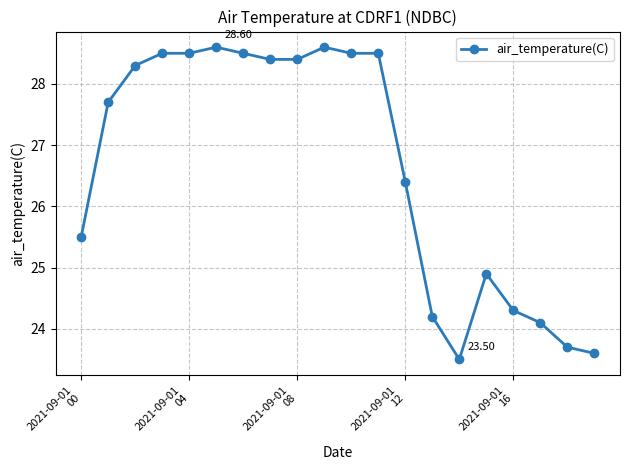

Reading left to right, what are all the values shown in this chart?

25.5	27.7	28.3	28.5	28.5	28.6	28.5	28.4	28.4	28.6	28.5	28.5	26.4	24.2	23.5	24.9	24.3	24.1	23.7	23.6